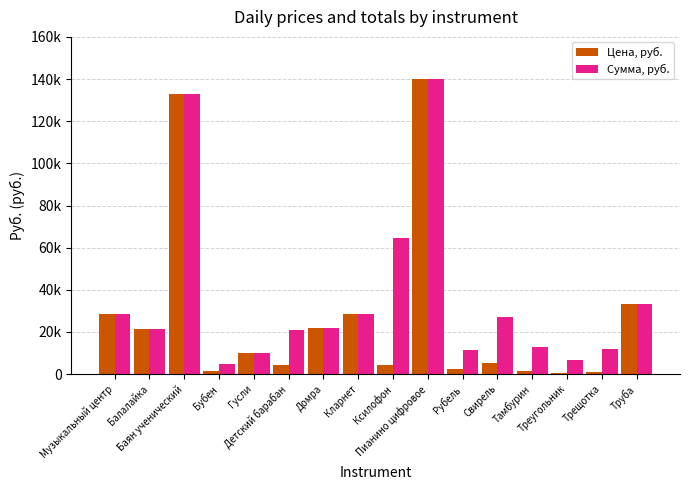

Are the bars grouped side by side (vs. stacked)?

Yes